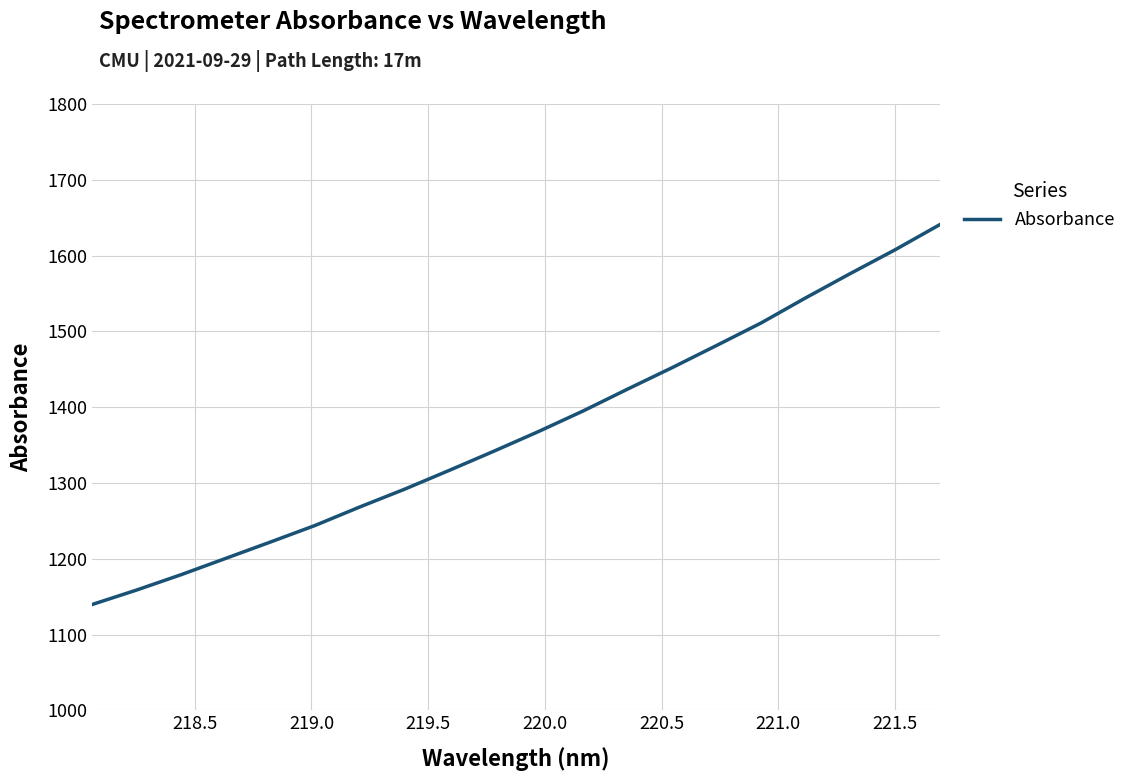

What is the maximum value shown in the chart?

1640.6